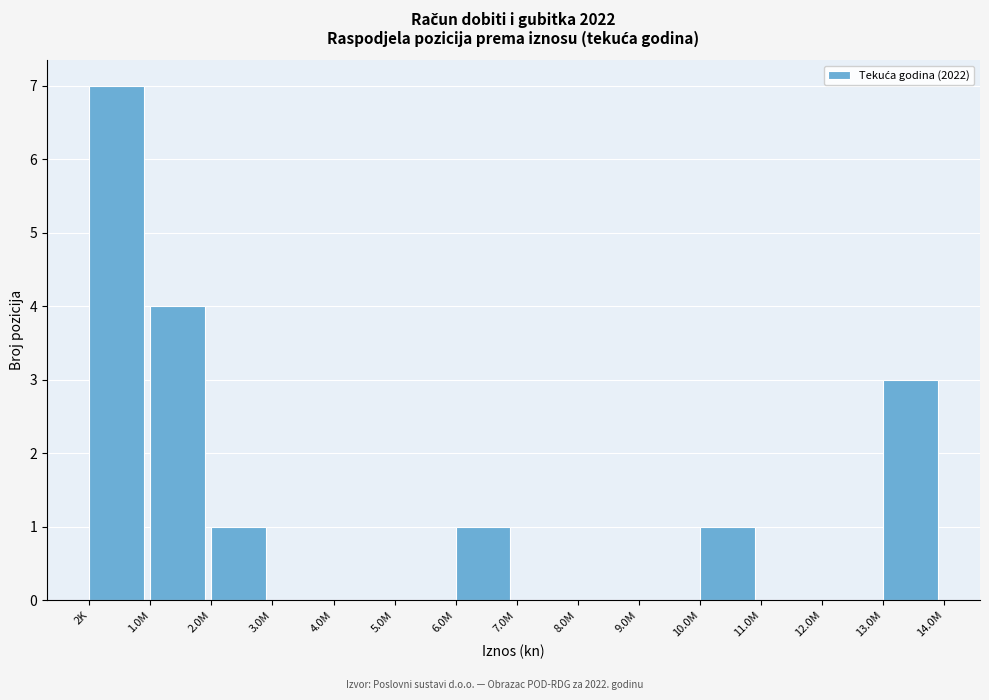

Reading left to right, list all the values displayed in this chart.

2K=7	1.0M=4	2.0M=1	3.0M=0	4.0M=0	5.0M=0	6.0M=1	7.0M=0	8.0M=0	9.0M=0	10.0M=1	11.0M=0	12.0M=0	13.0M=3